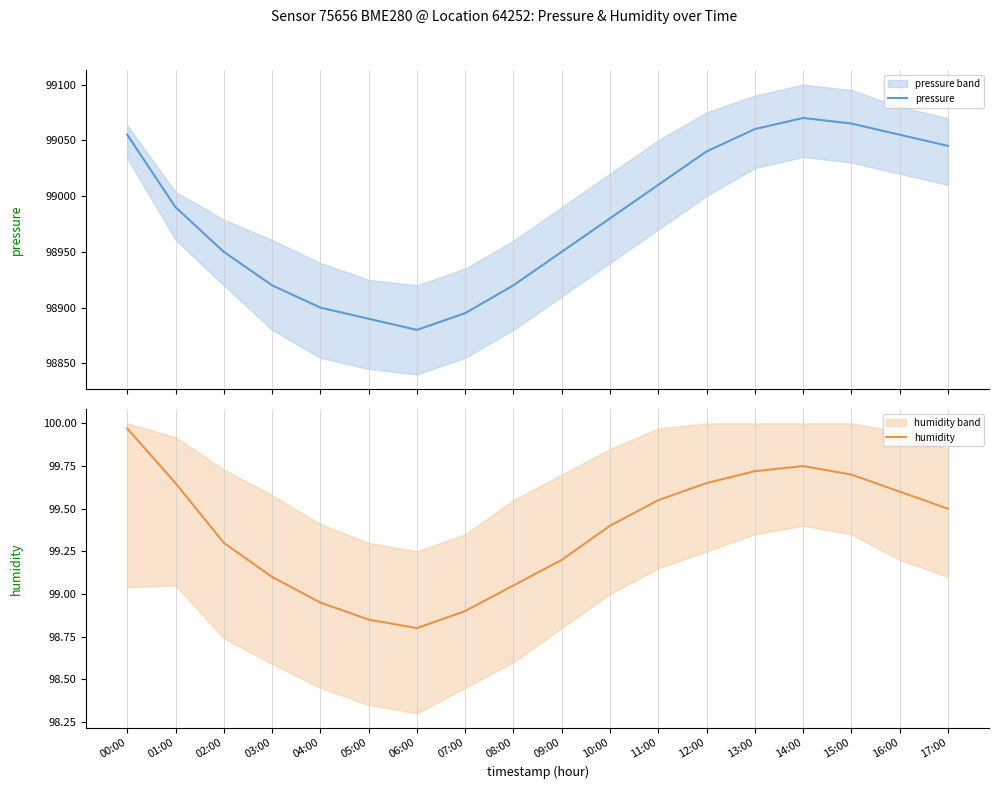

What is the difference between the second highest and second lowest values in the humidity series?

0.9